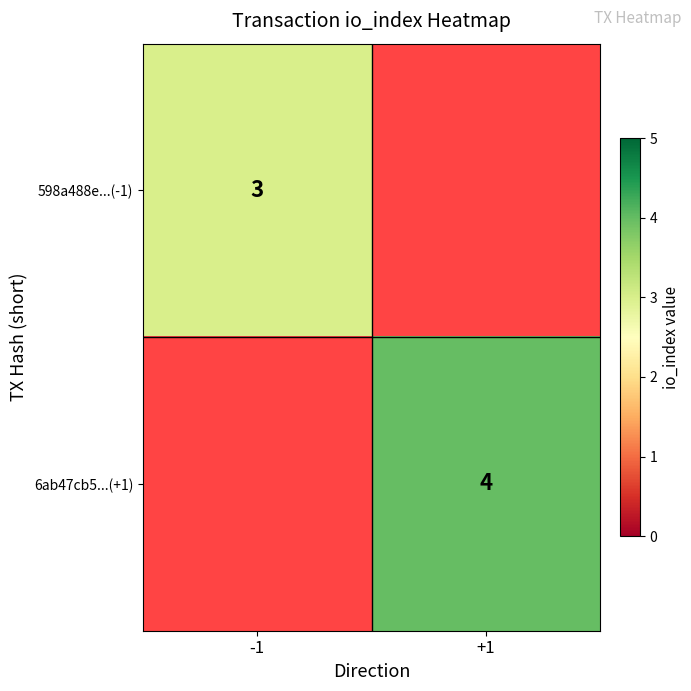

Is the value of 6ab47cb5...(+1) at +1 greater than the value of 598a488e...(-1) at -1?

Yes